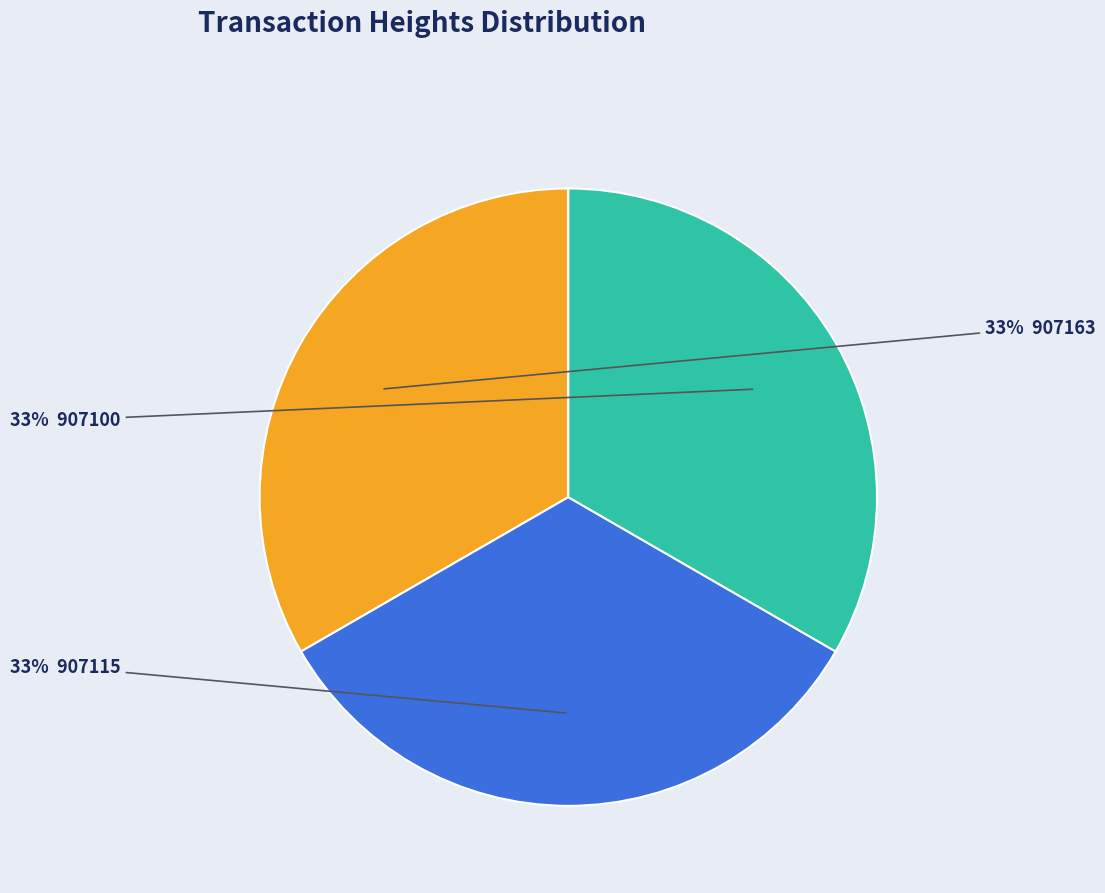

Does any single category account for the majority?

No